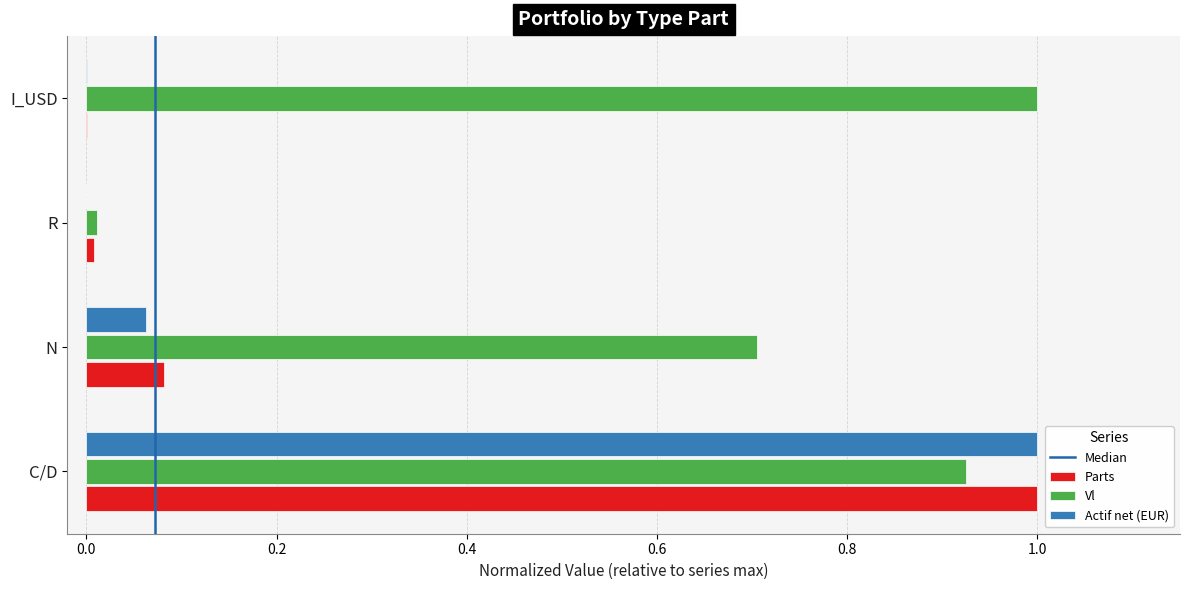

Is it true that Actif net (EUR) equals 0.0 at R?

True